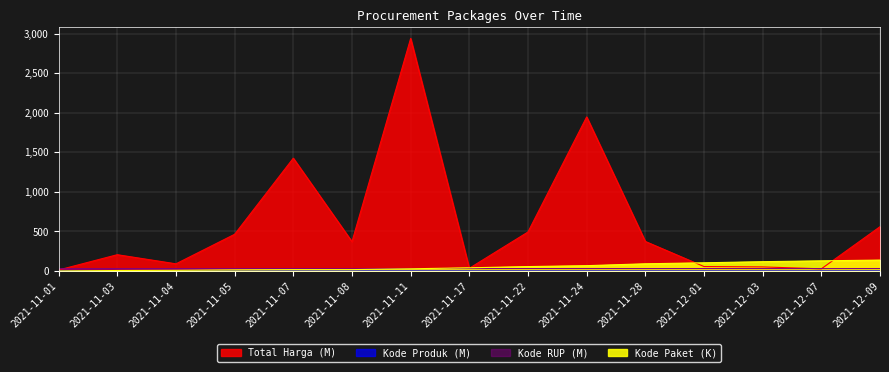

At which label does Total Harga first exceed 370?

2021-11-05